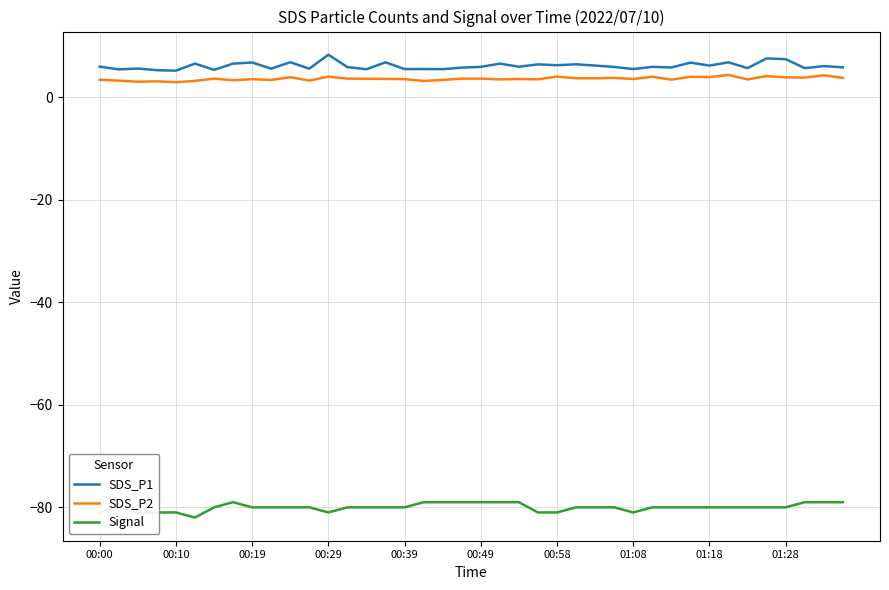

Which series has the largest total across all categories?

SDS_P1